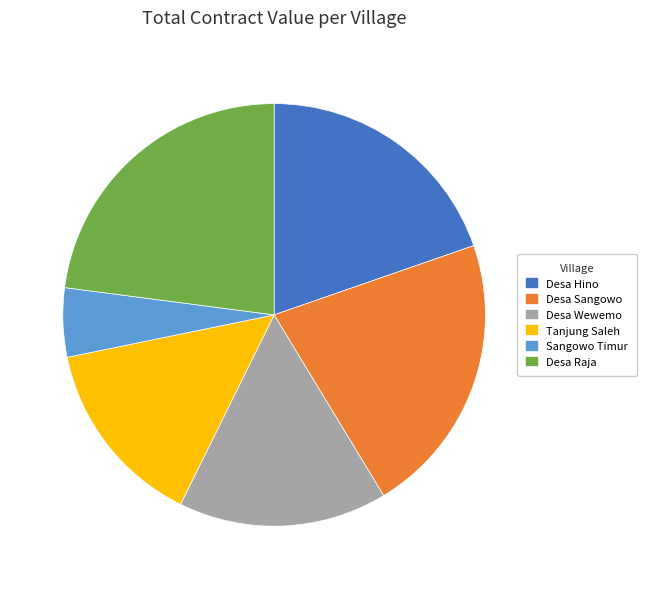

True or false: Sangowo Timur accounts for 5% of the total.

True